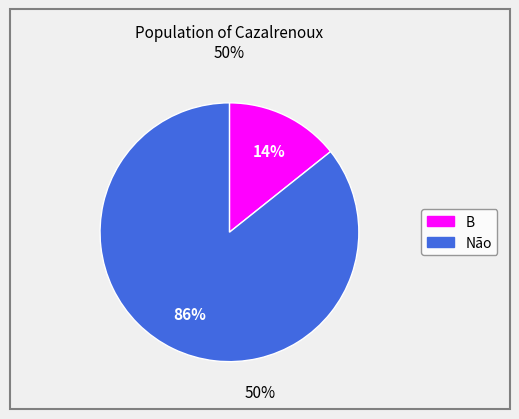

Which has a higher value, Não or B?

Não